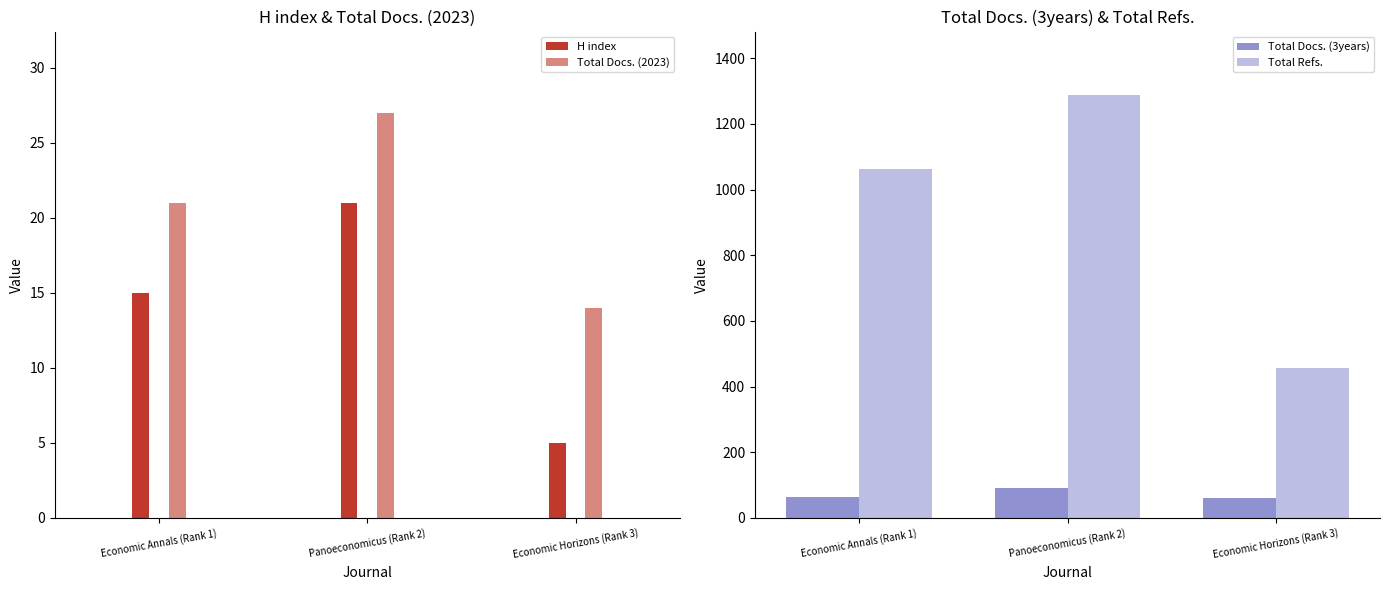

How many groups of bars are there?

3